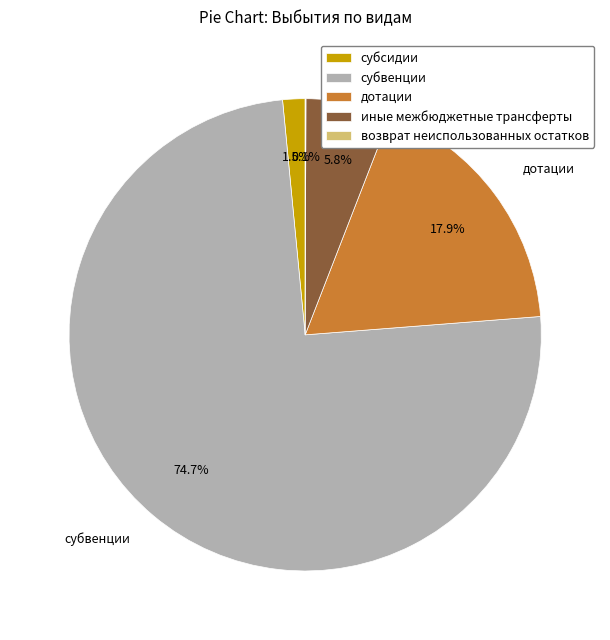

Which category has the biggest portion of the pie?

субвенции